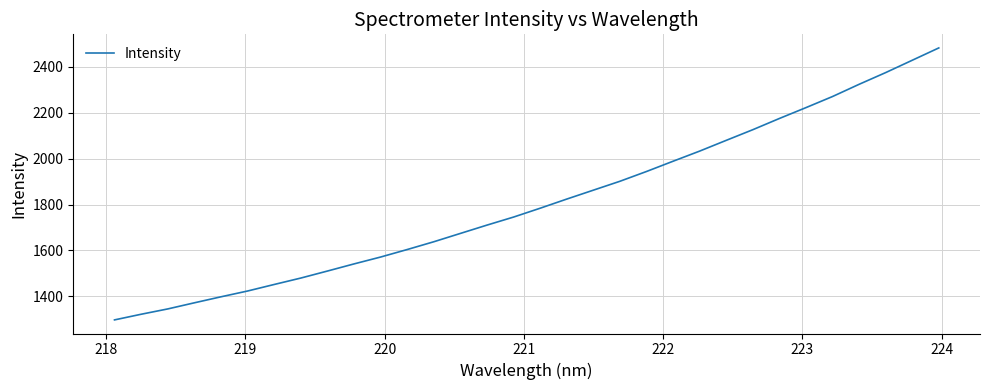

What is the greatest value displayed?

2482.2